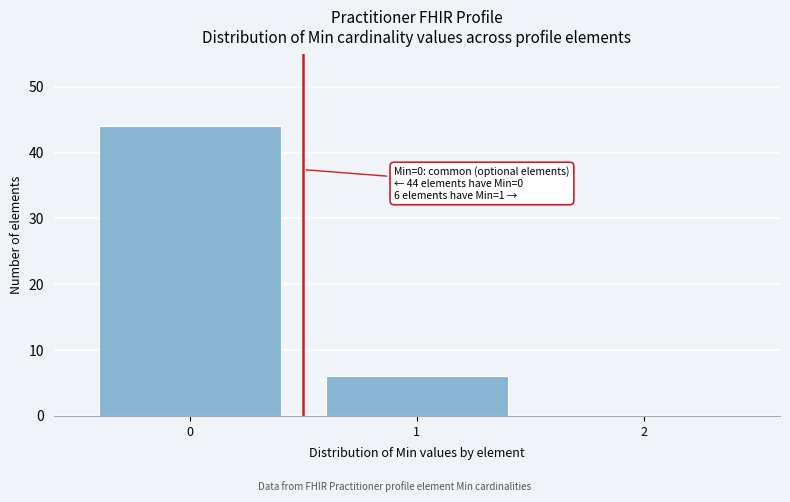

Over which range of the x-axis is the bar tallest?

-0.5 to 0.5